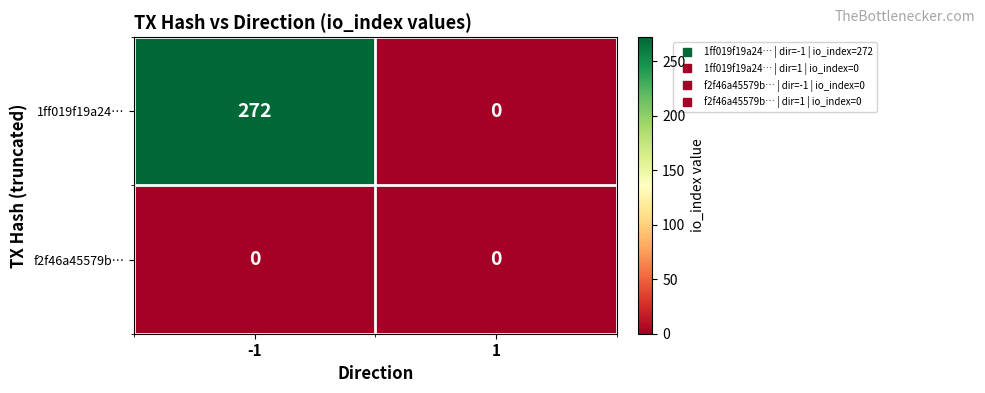

Rank the series by their maximum value, from highest to lowest.

1ff019f19a24…, f2f46a45579b…